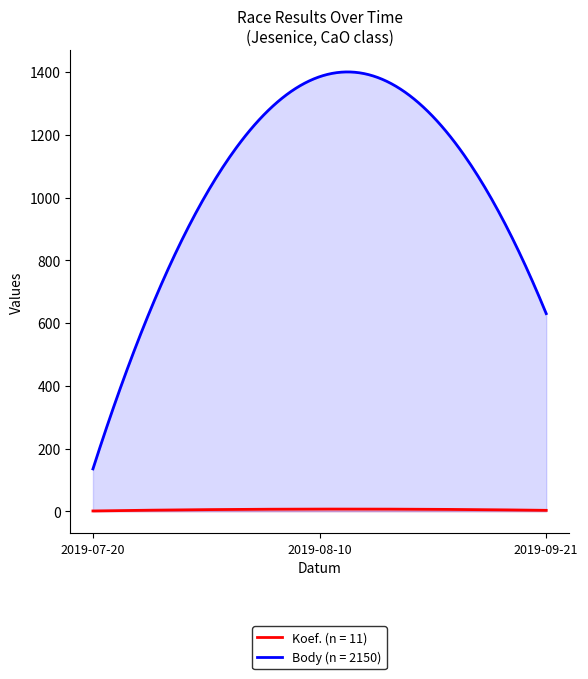

What is the maximum value shown in the chart?

1400.3